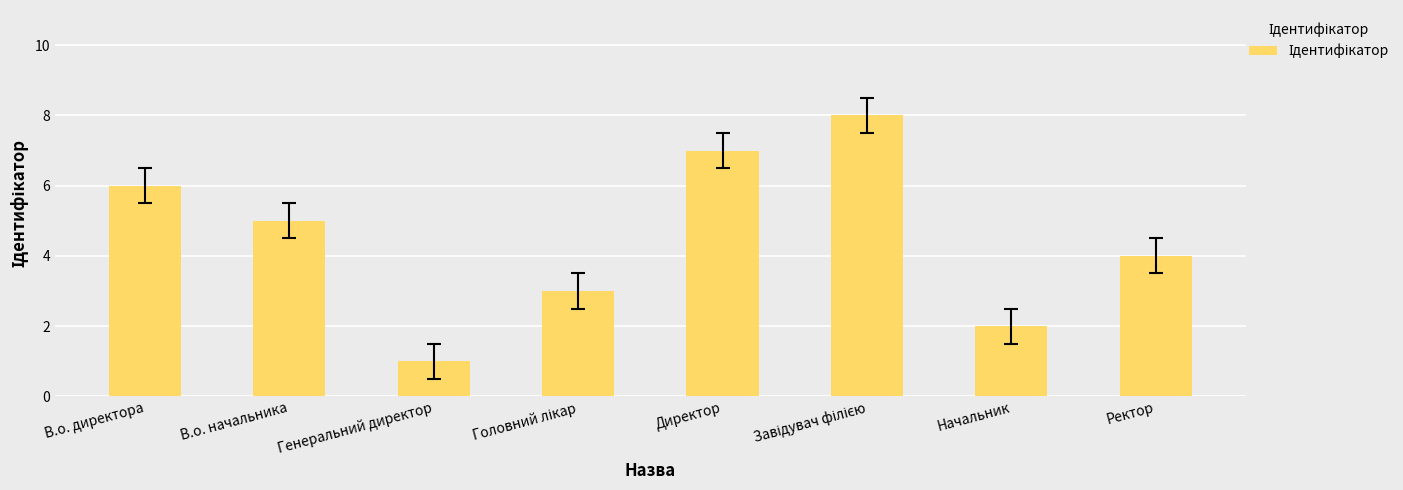

Which has a higher value, В.о. директора or Начальник?

В.о. директора